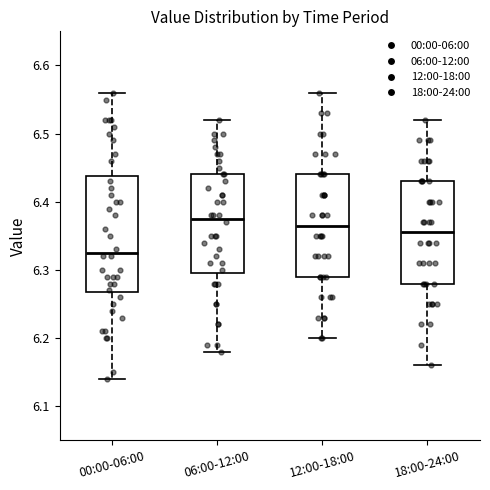

Where does the median line of the box for 18:00-24:00 sit on the y-axis? The values are not printed on the chart, so give them approximately, as read against the axis.

6.36